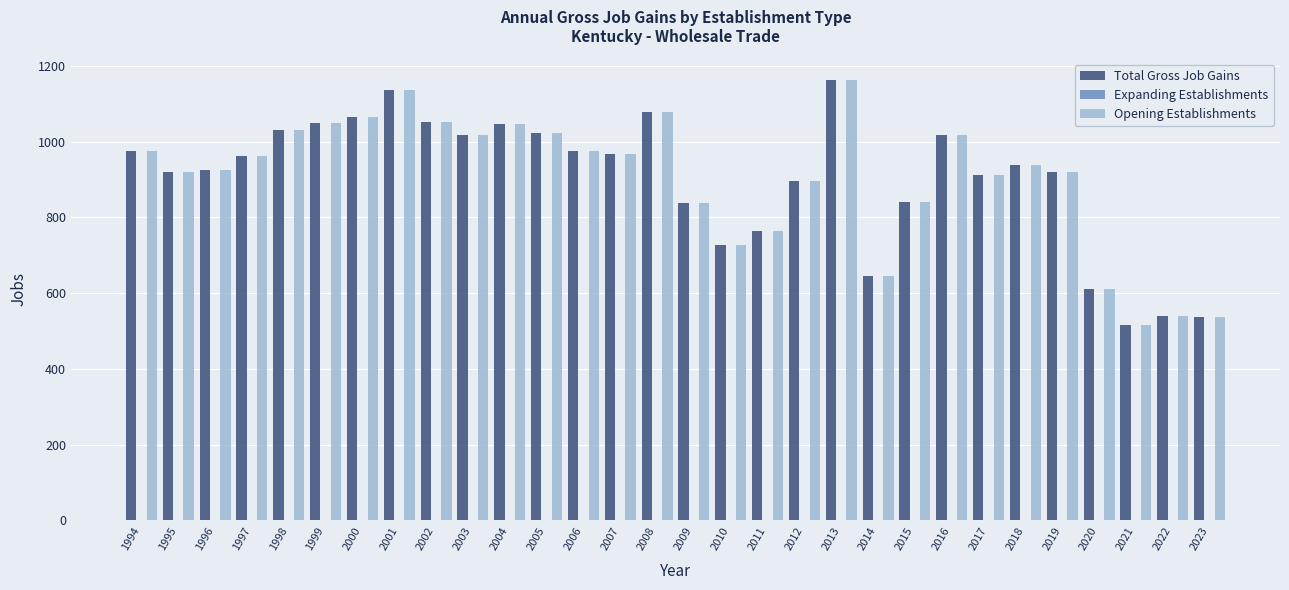

Which category has the highest value in the Opening Establishments series?

2013